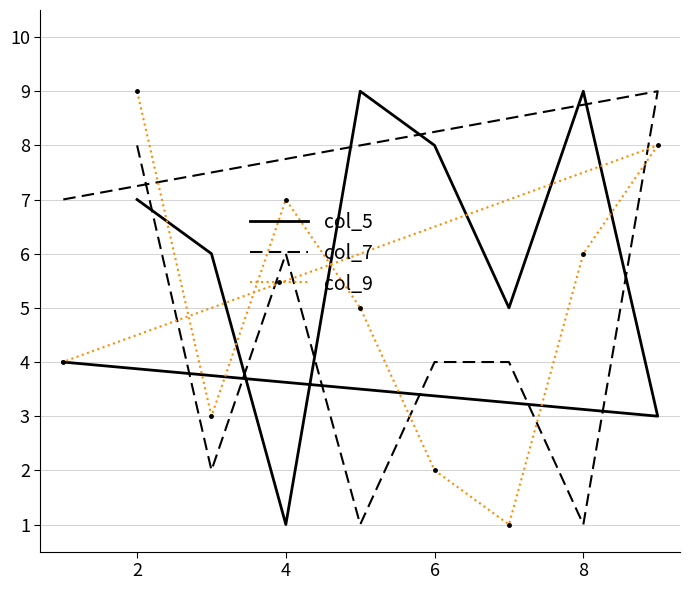

What is the maximum value shown in the chart?

9